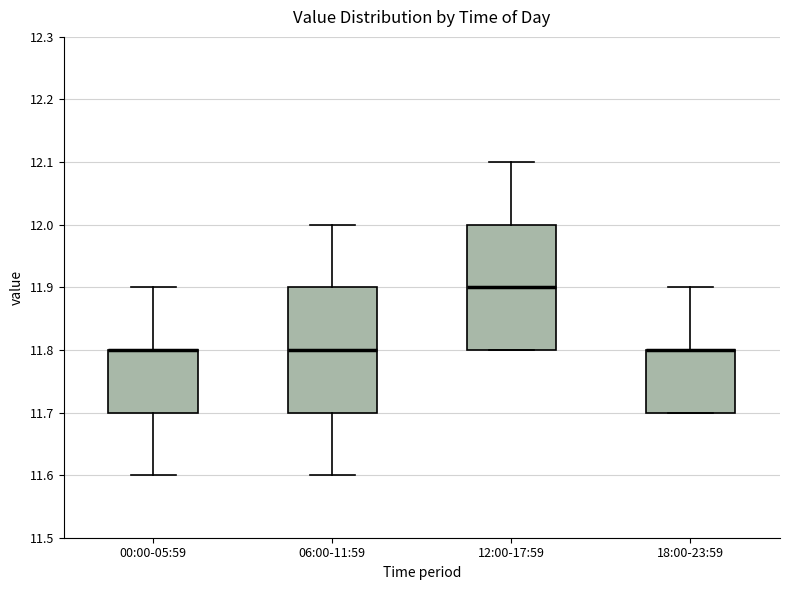

Where does the median line of the box for 12:00-17:59 sit on the y-axis? The values are not printed on the chart, so give them approximately, as read against the axis.

11.9